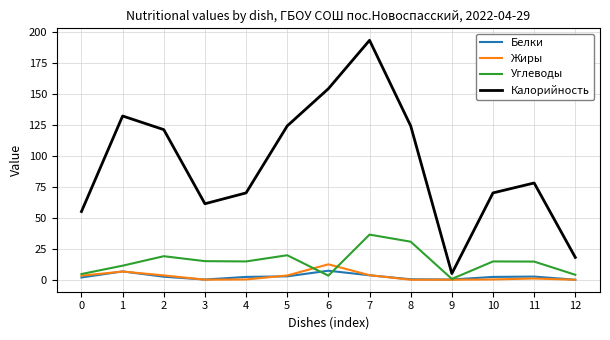

The Белки series shows 2.4 at 2. True or false?

True